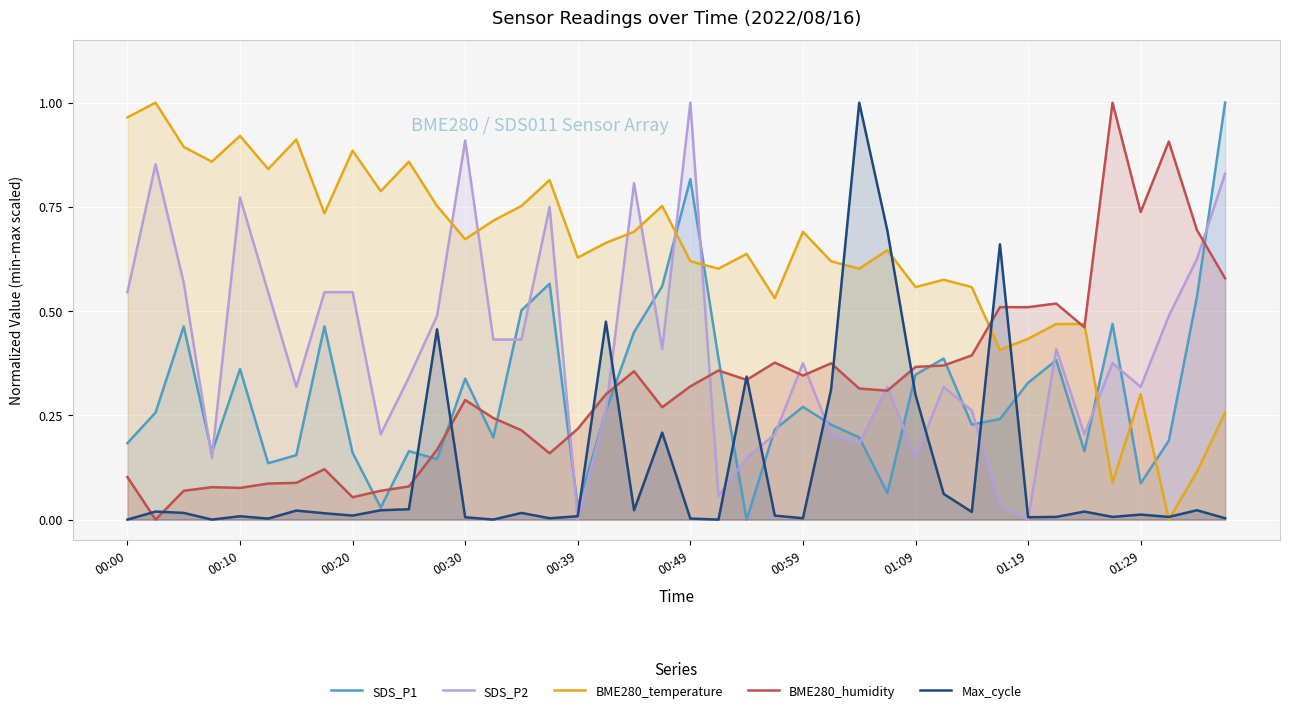

Reading left to right, what are all the values shown in this chart?

SDS_P1: 0.2	0.3	0.5	0.2	0.4	0.1	0.2	0.5	0.2	0.0	0.2	0.1	0.3	0.2	0.5	0.6	0.0	0.3	0.4	0.6	0.8	0.4	0.0	0.2	0.3	0.2	0.2	0.1	0.3	0.4	0.2	0.2	0.3	0.4	0.2	0.5	0.1	0.2	0.5	1.0
SDS_P2: 0.5	0.9	0.6	0.1	0.8	0.5	0.3	0.5	0.5	0.2	0.3	0.5	0.9	0.4	0.4	0.8	0.0	0.3	0.8	0.4	1.0	0.1	0.1	0.2	0.4	0.2	0.2	0.3	0.1	0.3	0.3	0.0	0.0	0.4	0.2	0.4	0.3	0.5	0.6	0.8
BME280_temperature: 1.0	1.0	0.9	0.9	0.9	0.8	0.9	0.7	0.9	0.8	0.9	0.8	0.7	0.7	0.8	0.8	0.6	0.7	0.7	0.8	0.6	0.6	0.6	0.5	0.7	0.6	0.6	0.6	0.6	0.6	0.6	0.4	0.4	0.5	0.5	0.1	0.3	0.0	0.1	0.3
BME280_humidity: 0.1	0.0	0.1	0.1	0.1	0.1	0.1	0.1	0.1	0.1	0.1	0.2	0.3	0.2	0.2	0.2	0.2	0.3	0.4	0.3	0.3	0.4	0.3	0.4	0.3	0.4	0.3	0.3	0.4	0.4	0.4	0.5	0.5	0.5	0.5	1.0	0.7	0.9	0.7	0.6
Max_cycle: 0.0	0.0	0.0	0.0	0.0	0.0	0.0	0.0	0.0	0.0	0.0	0.5	0.0	0.0	0.0	0.0	0.0	0.5	0.0	0.2	0.0	0.0	0.3	0.0	0.0	0.3	1.0	0.7	0.3	0.1	0.0	0.7	0.0	0.0	0.0	0.0	0.0	0.0	0.0	0.0